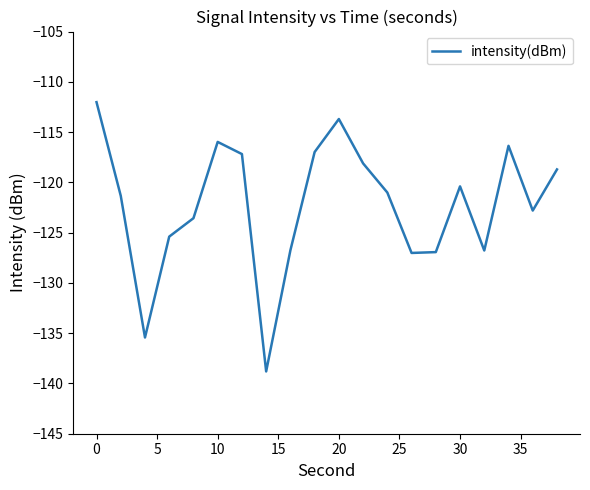

Is this an area chart (filled region under the line)?

No